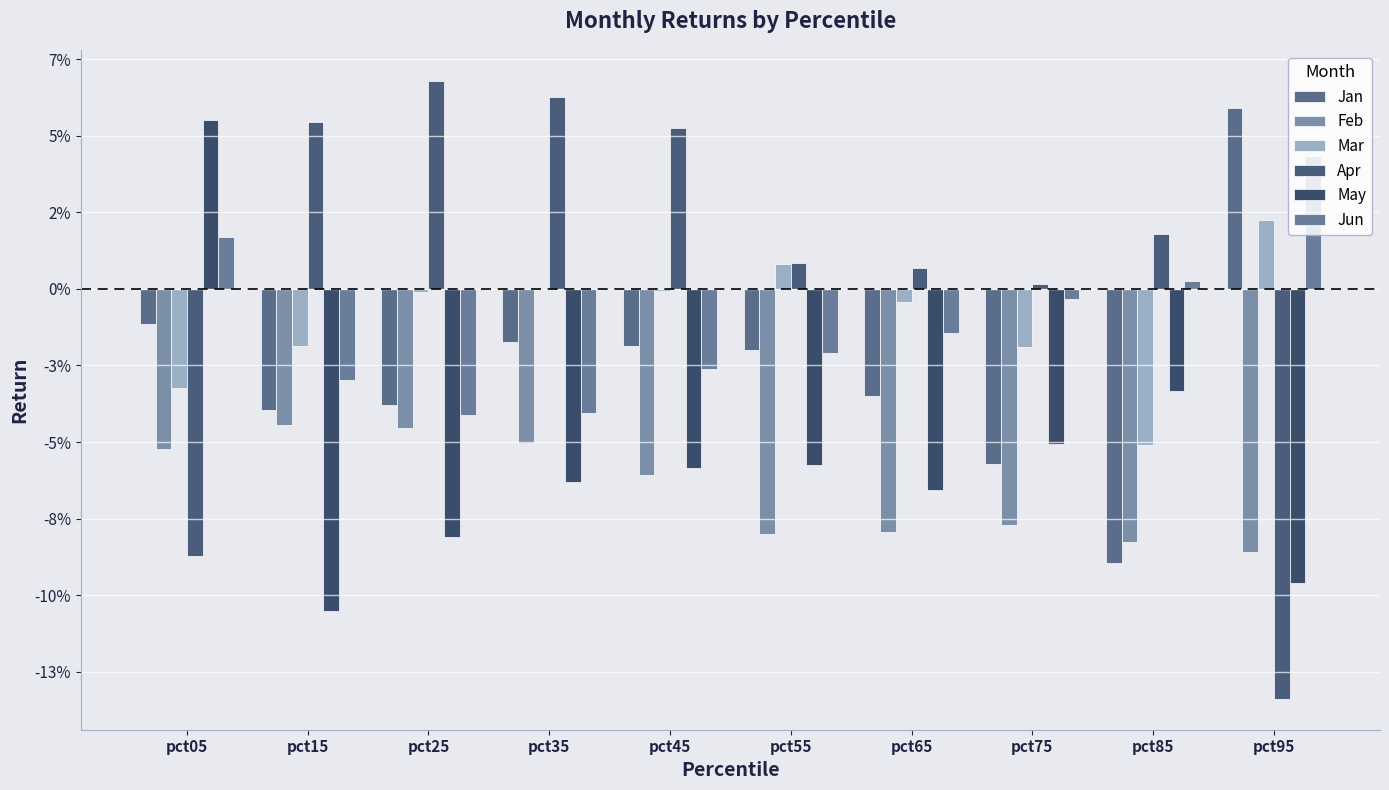

Are the bars horizontal?

No